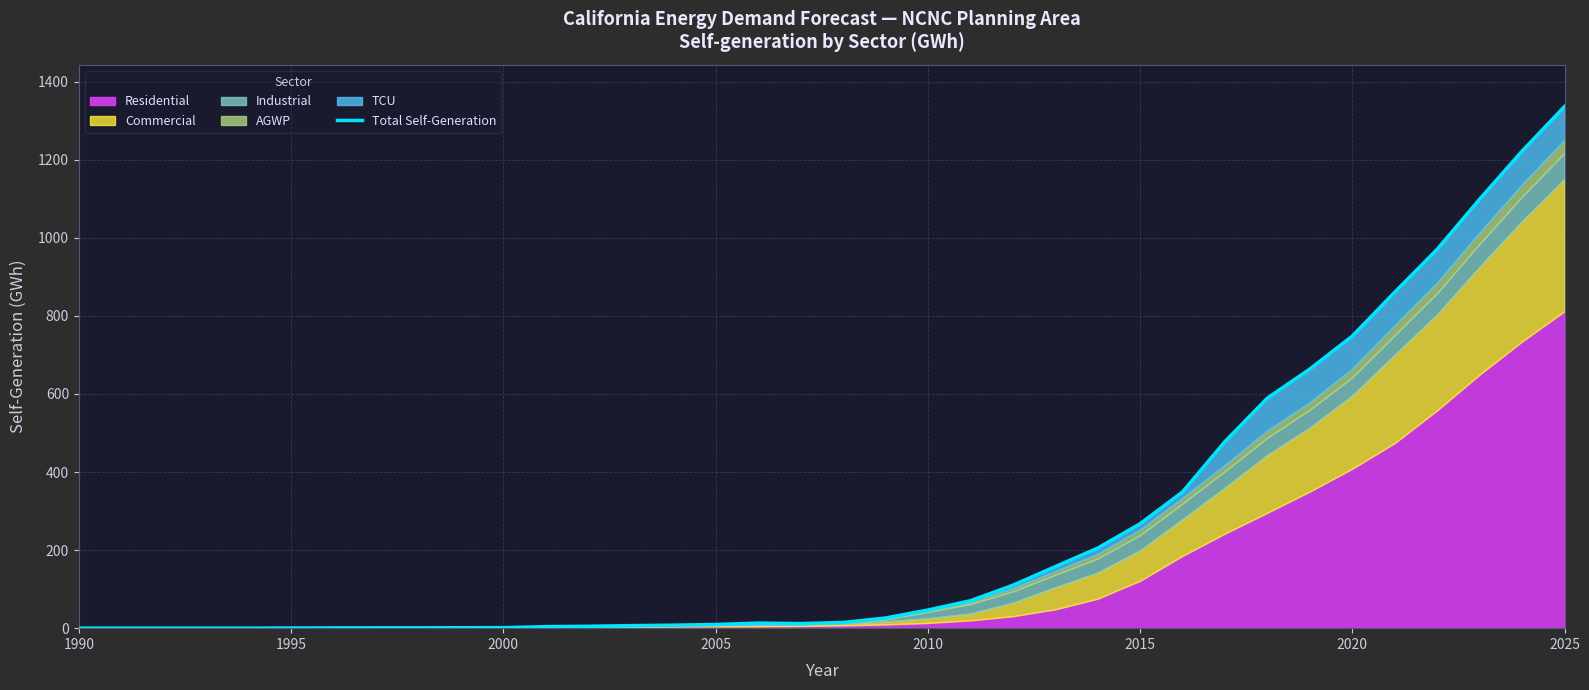

What is the average value?

257.6